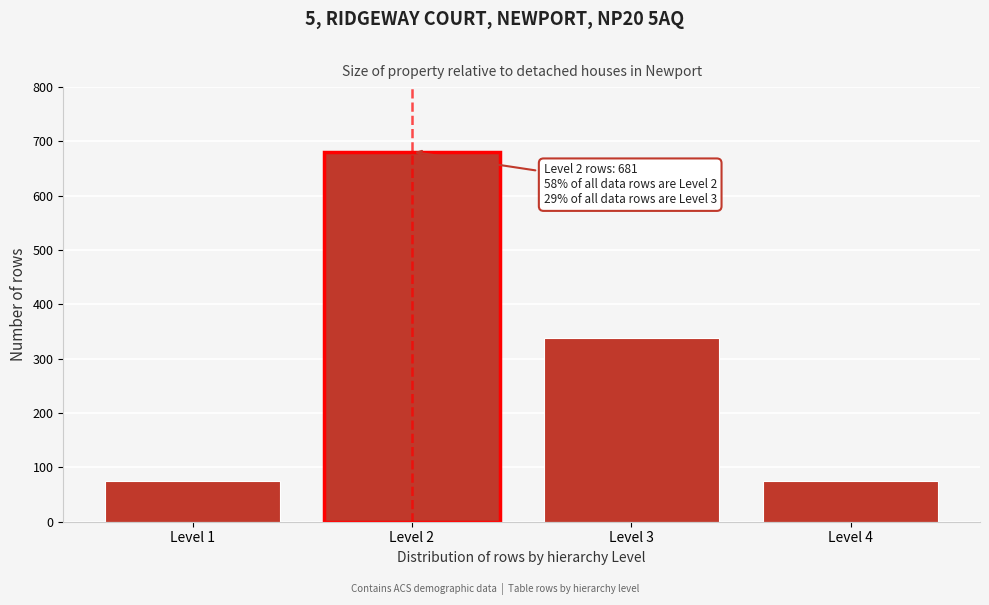

Reading left to right, what are all the values shown in this chart?

75	681	338	75